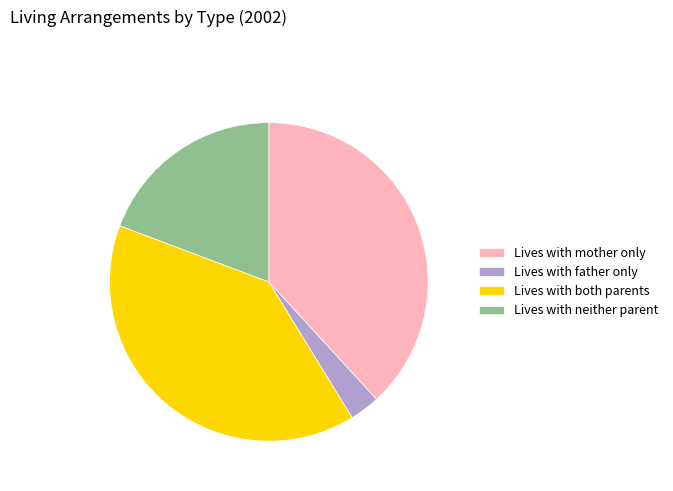

Does any single category account for the majority?

No